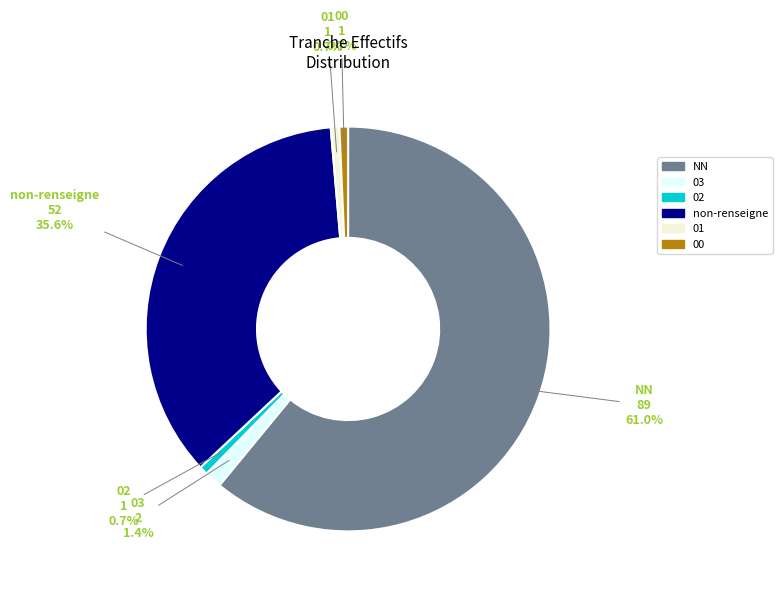

To the nearest percent, what is the combined percentage of 00 and 03?

2%